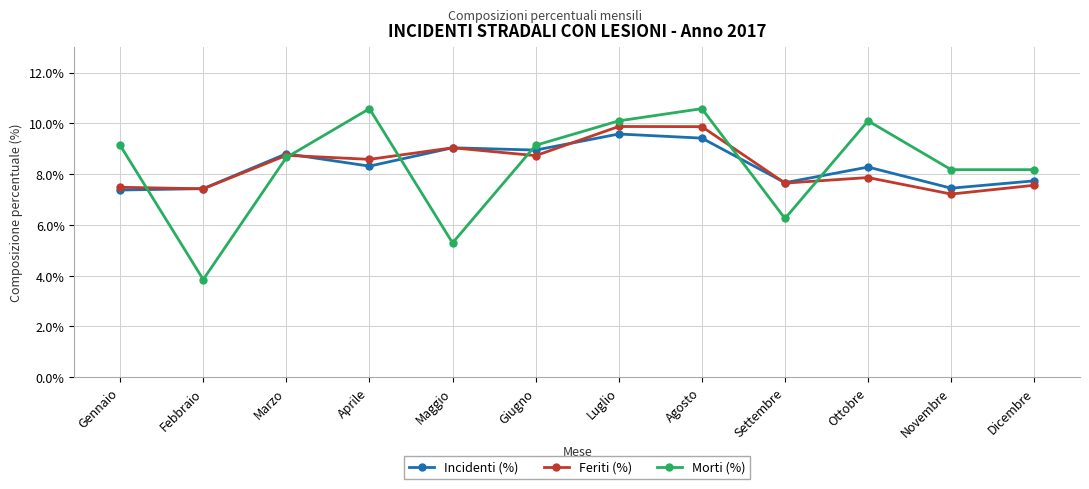

The value of Incidenti (%) at Marzo is 13.0. True or false?

False